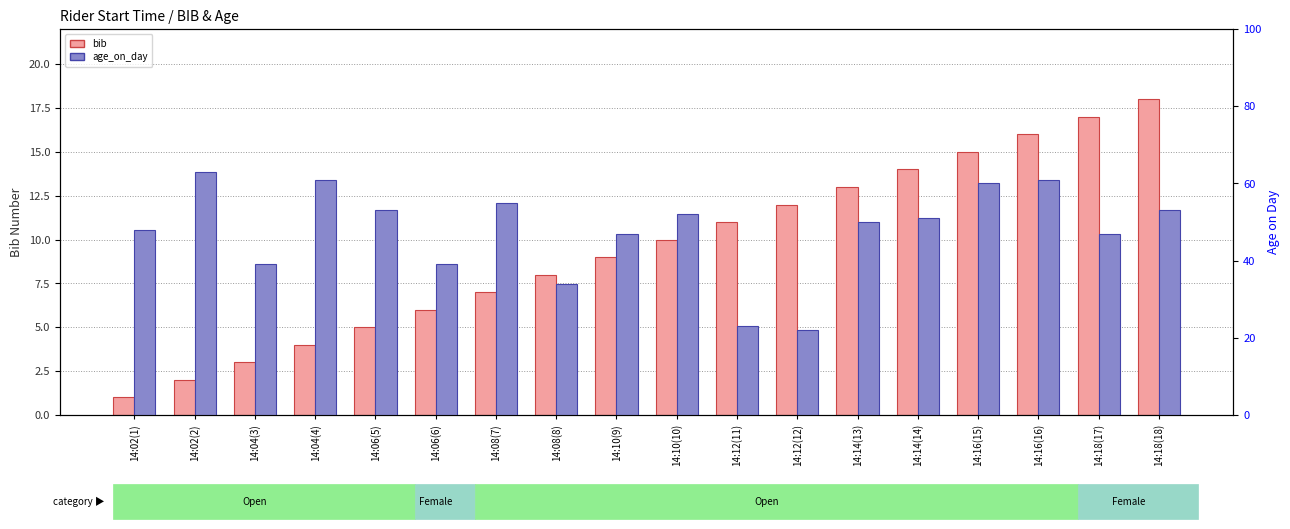

Which series has the widest spread of values?

age_on_day